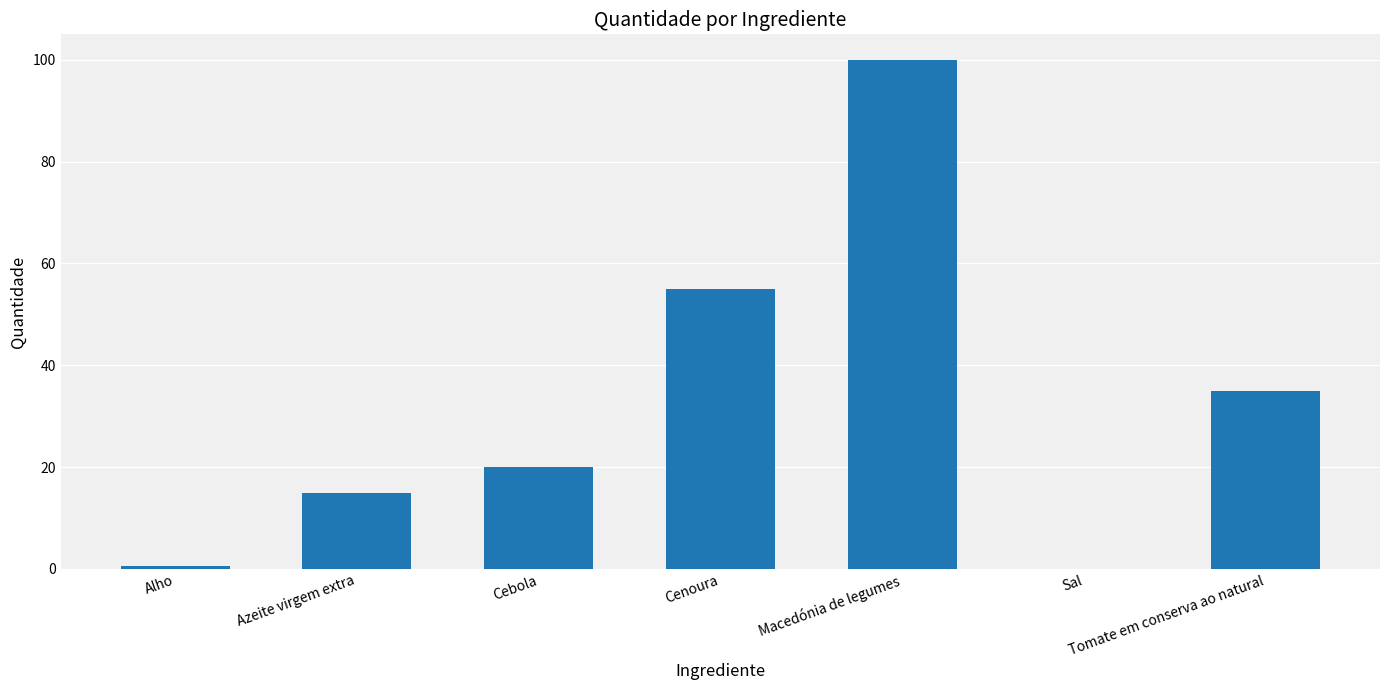

How many data points does each series have?

7